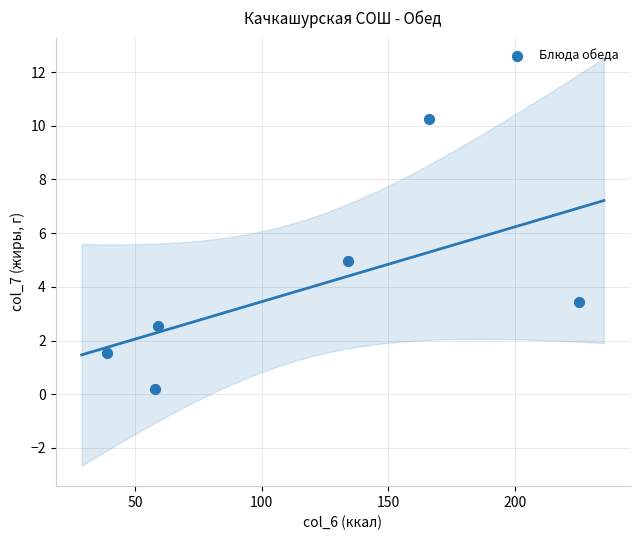

What is the average X value?

113.5